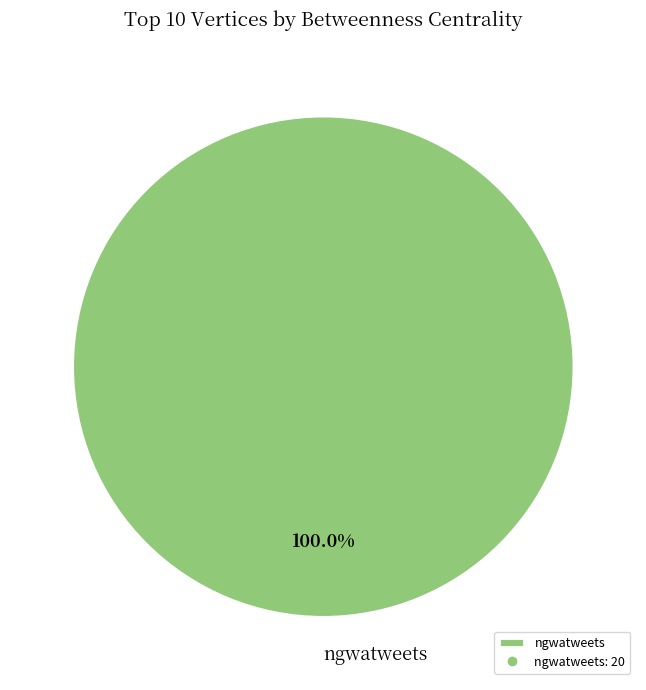

Is there a majority slice in this chart?

Yes